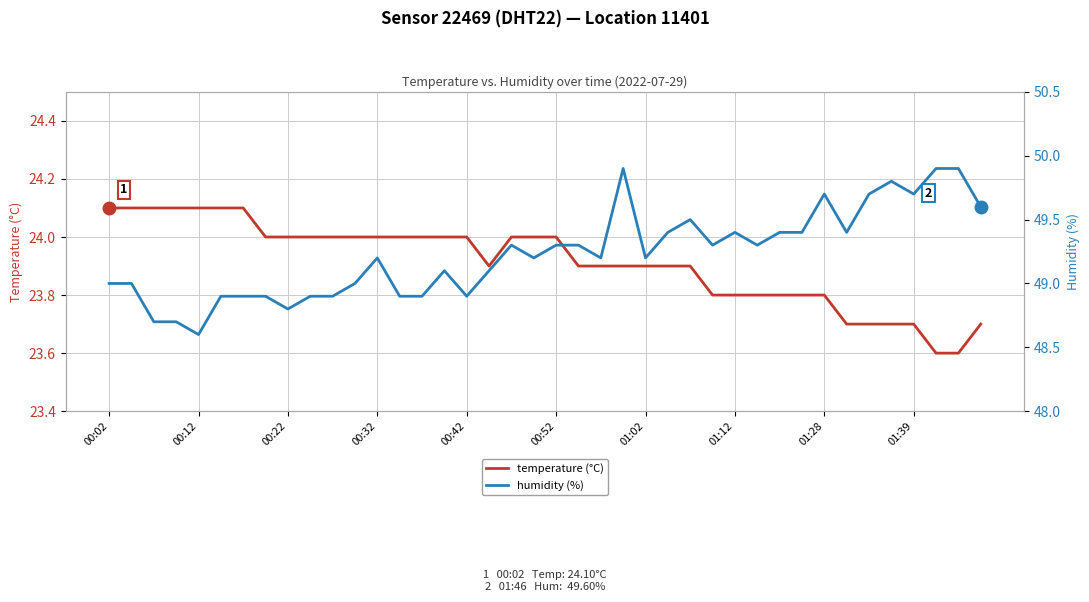

The value of temperature (°C) at 00:32 is 24.0. True or false?

True